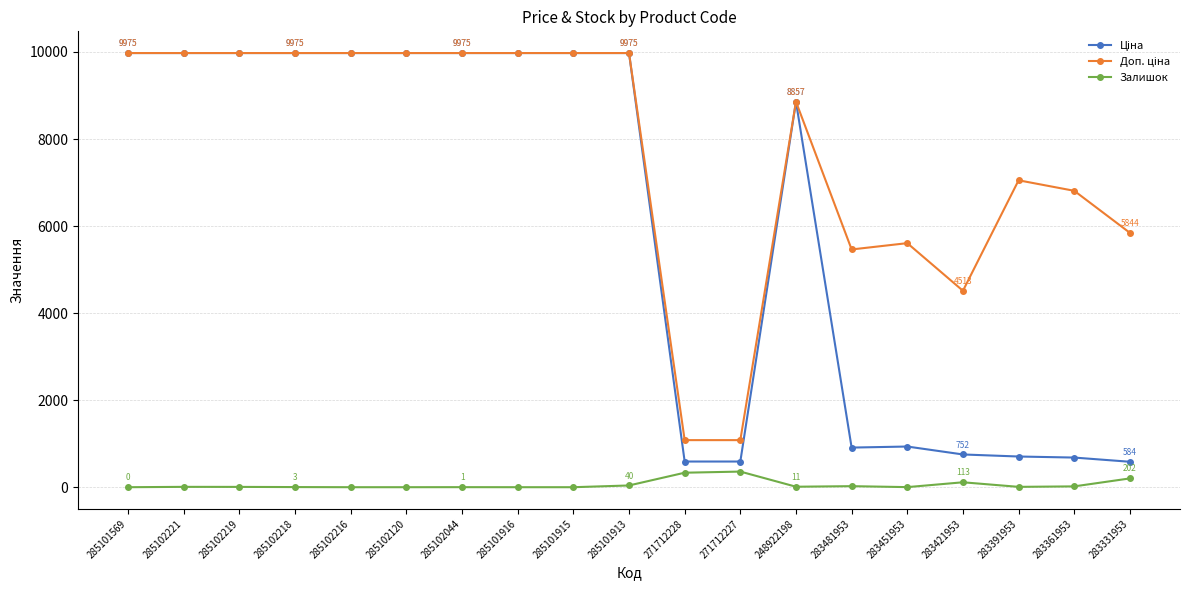

How many lines are shown in the chart?

3